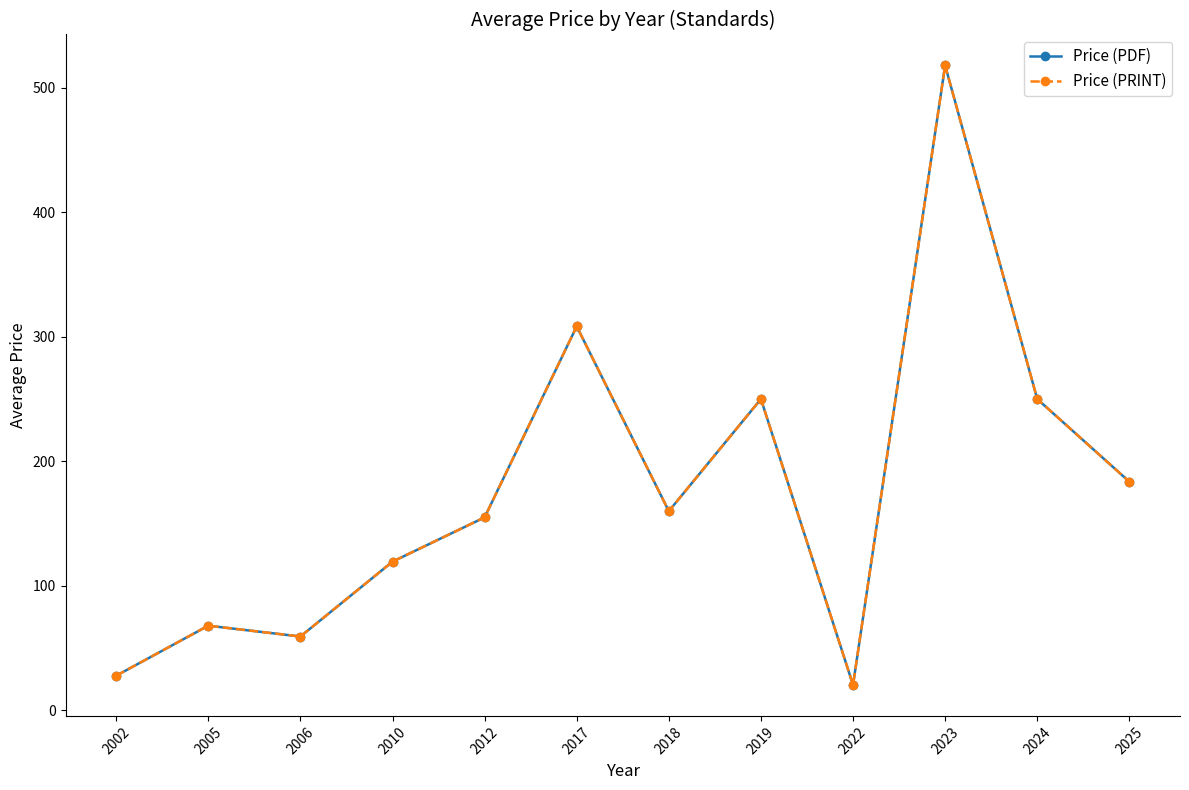

Does the chart have visible grid lines?

No